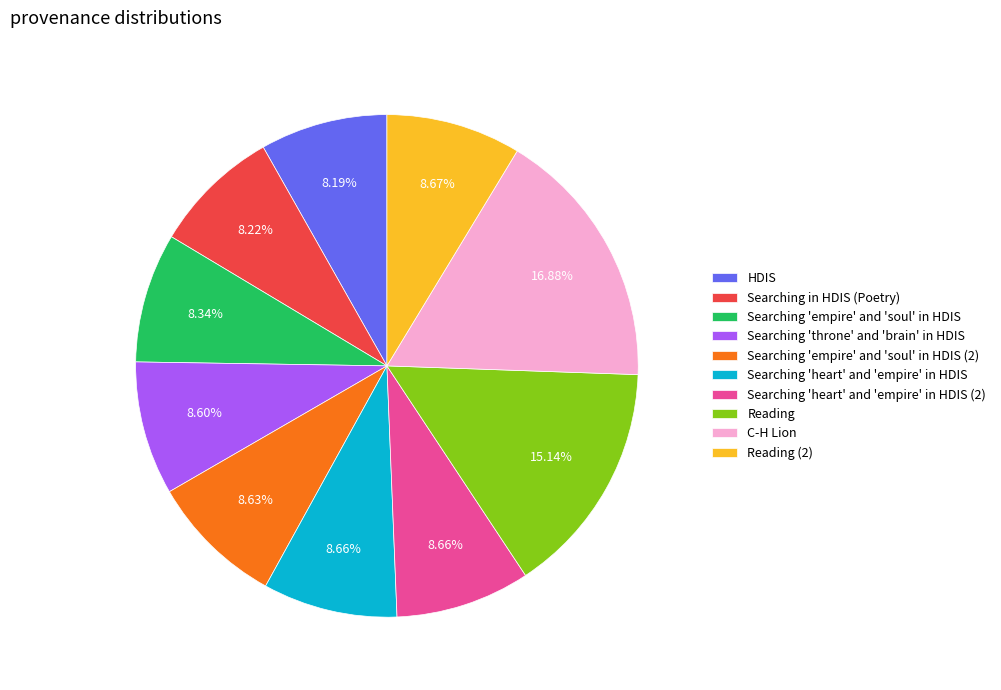

What is the largest slice in the pie chart?

C-H Lion